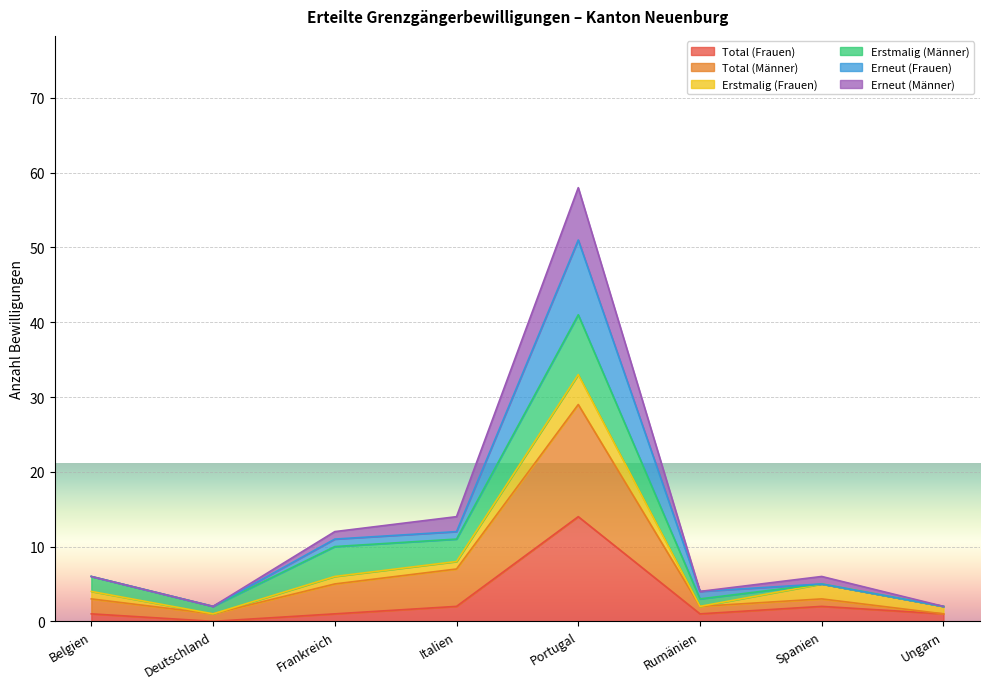

True or false: Total (Männer) and Total (Frauen) cross at least once.

False